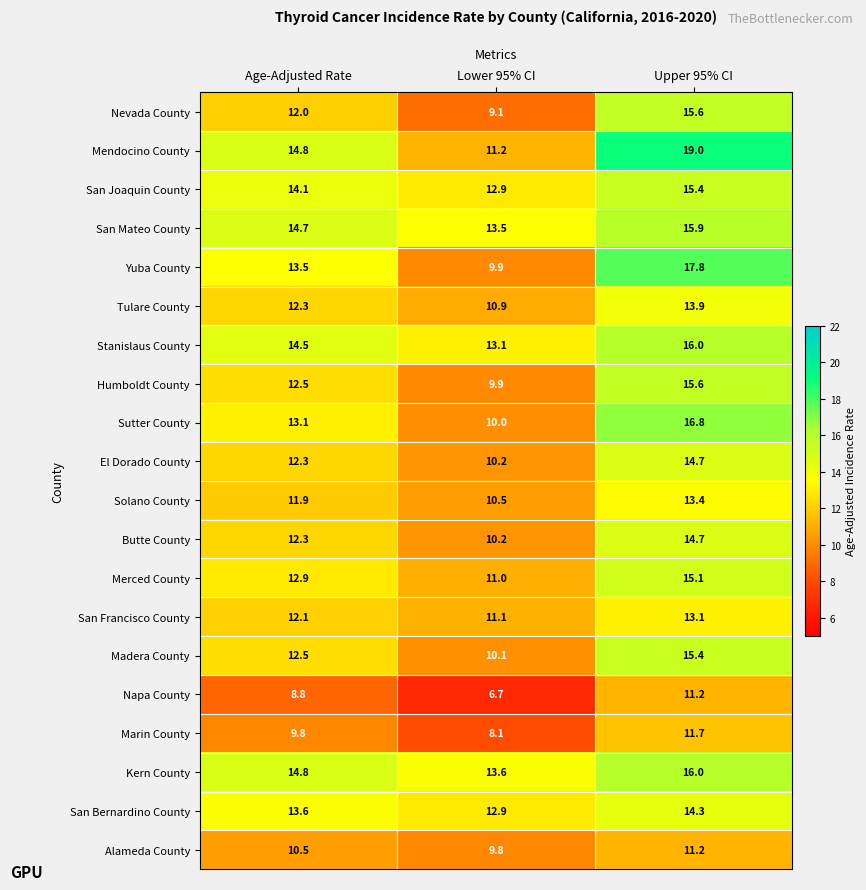

What is the lowest value of the San Mateo County series?

13.5